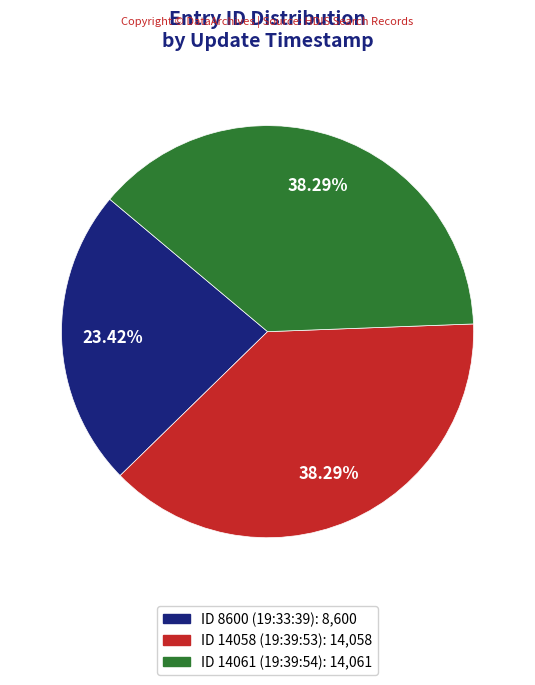

Is there any slice that represents more than half of the pie?

No